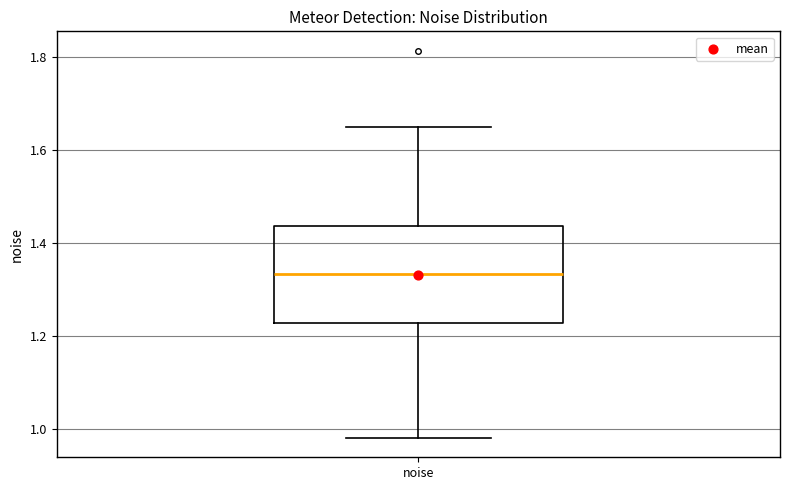

Where does the upper whisker of the box for noise end on the y-axis? The values are not printed on the chart, so give them approximately, as read against the axis.

1.64